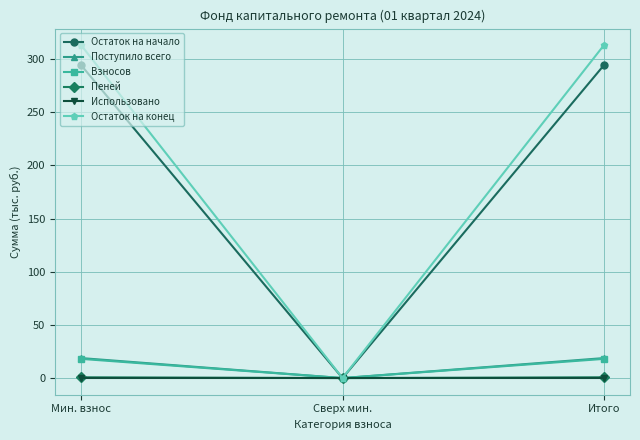

What is the highest value of the Остаток на начало series?

294.2